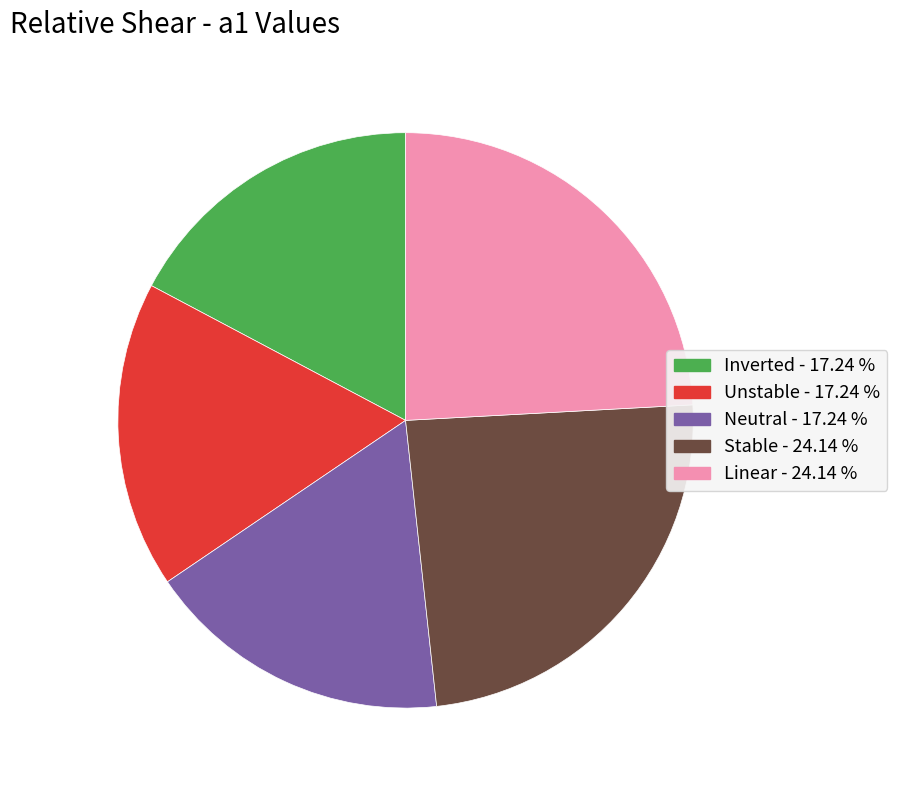

Is there a majority slice in this chart?

No